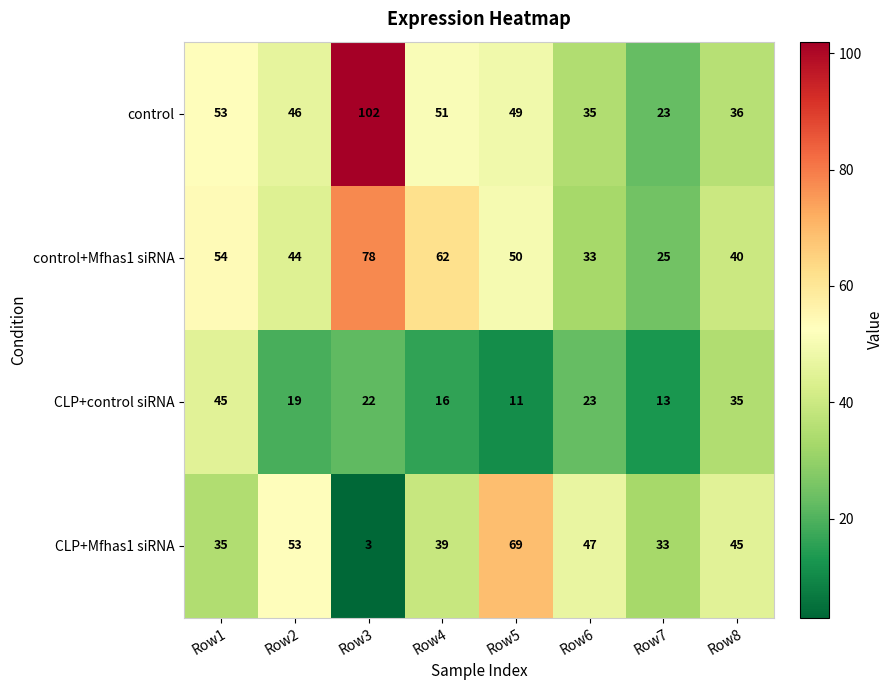

What is the difference between the maximum and minimum values in the control series?

79